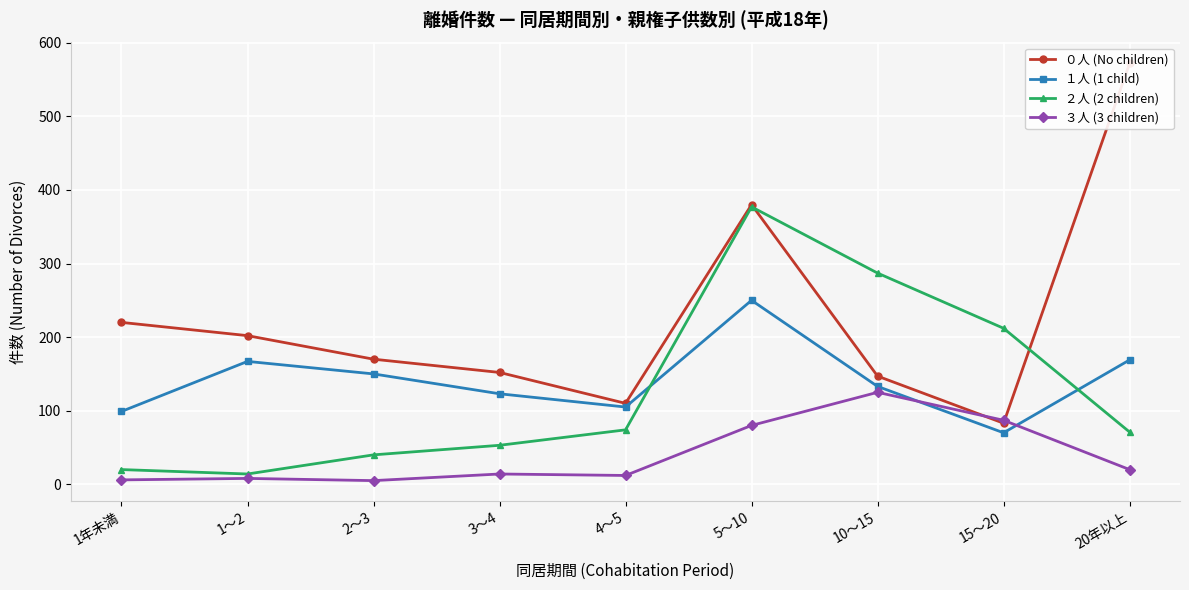

Between 1～2 and 15～20, which series saw the biggest shift?

２人 (2 children)